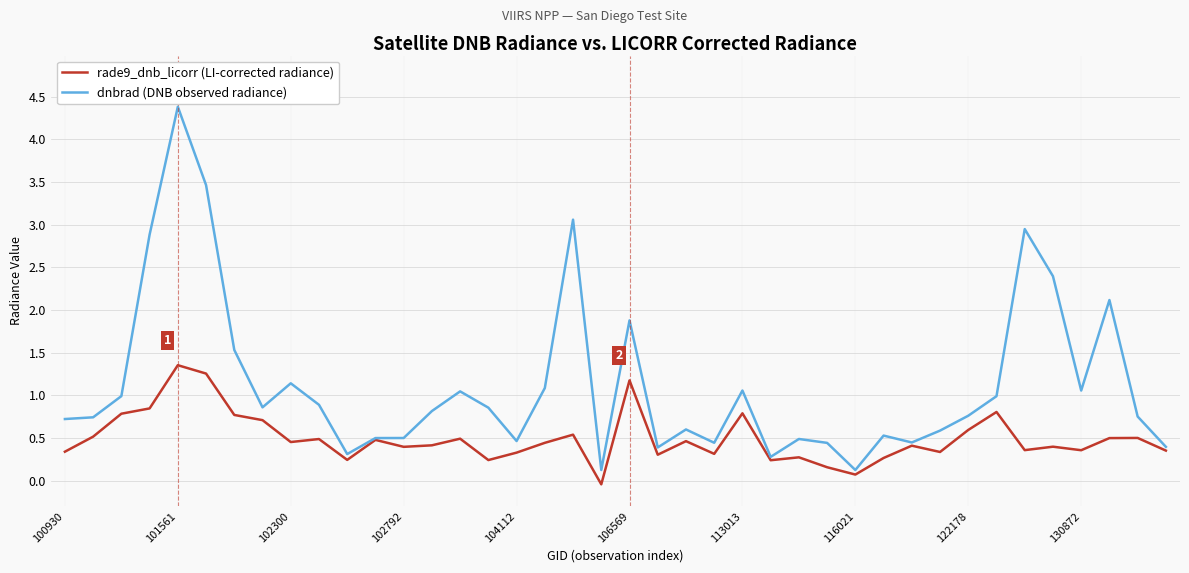

List the series in order of their overall mean, highest first.

dnbrad (DNB observed radiance), rade9_dnb_licorr (LI-corrected radiance)